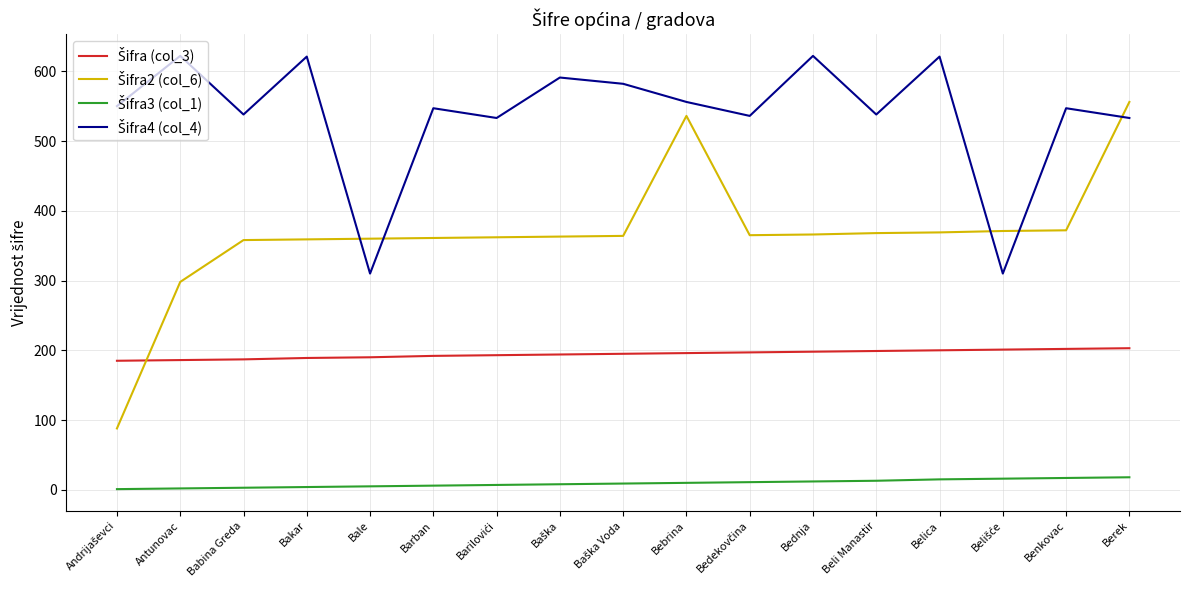

What is the total value across all series at Benkovac?

1138